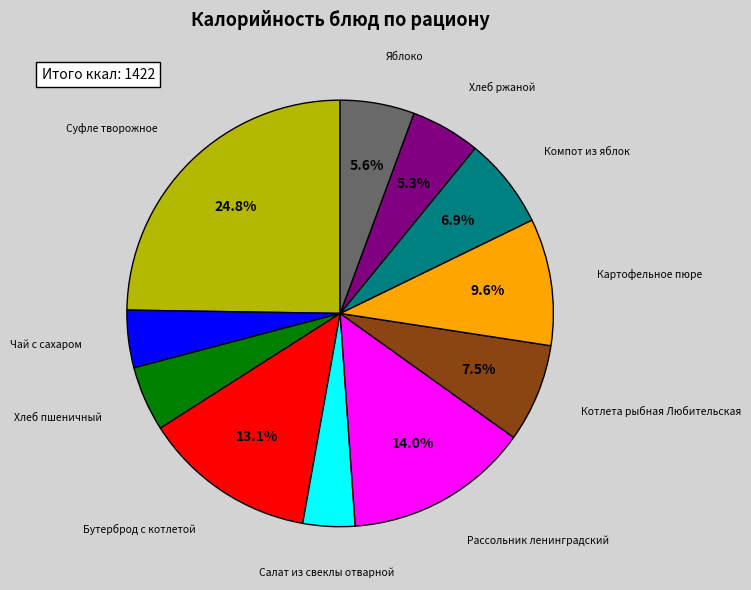

How many slices are in this pie chart?

11